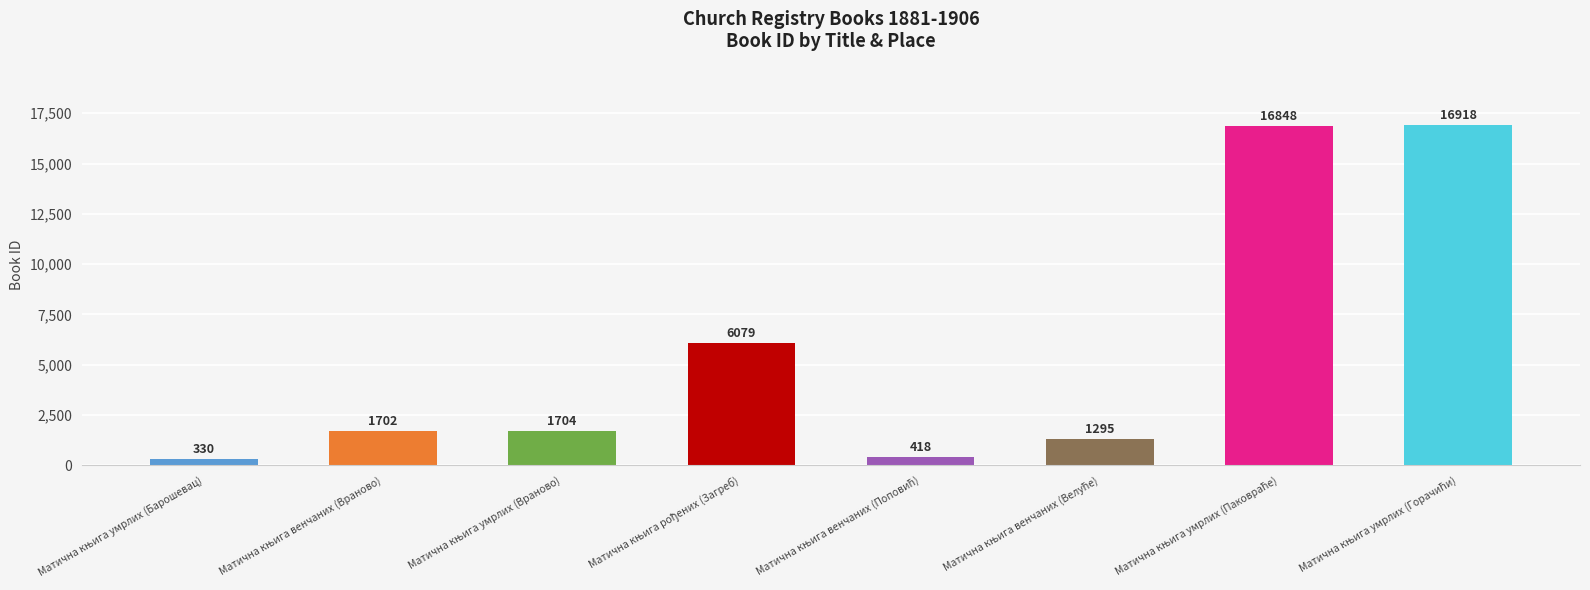

What is the value of the 1st bar from the left?

330